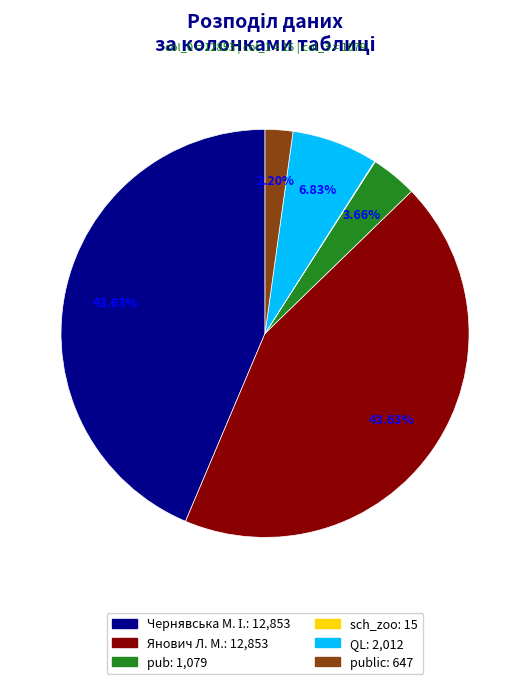

Is there any slice that represents more than half of the pie?

No